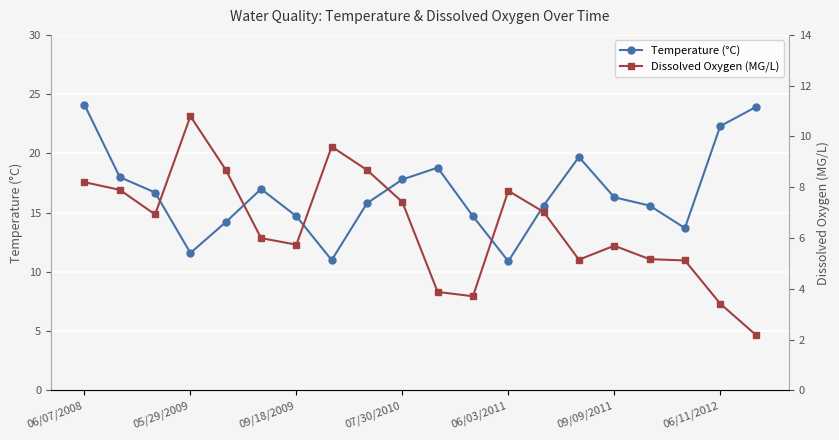

What is the maximum value for Temperature (°C)?

24.1